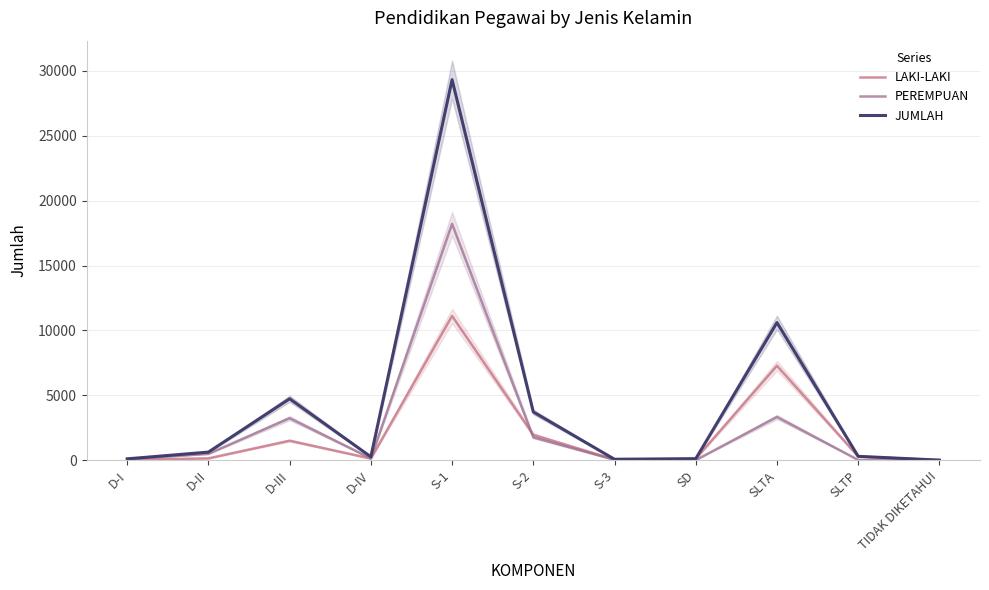

What is the lowest value of the LAKI-LAKI series?

1